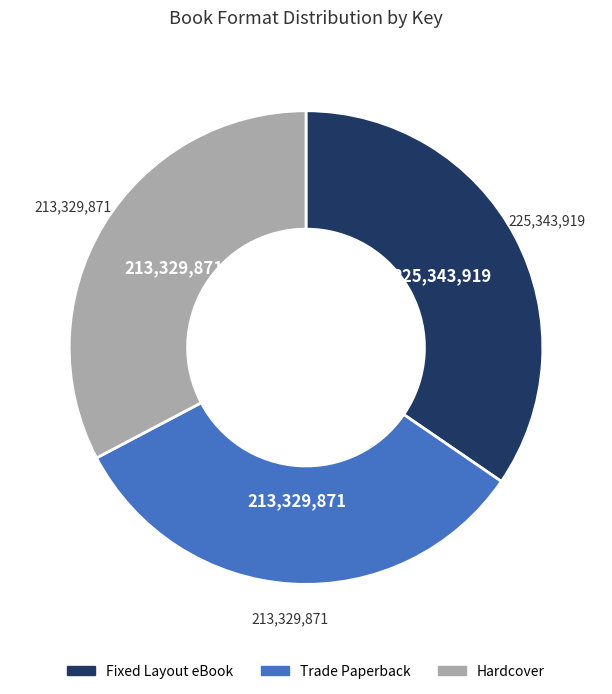

Is the sum of Hardcover and Trade Paperback greater than half?

Yes